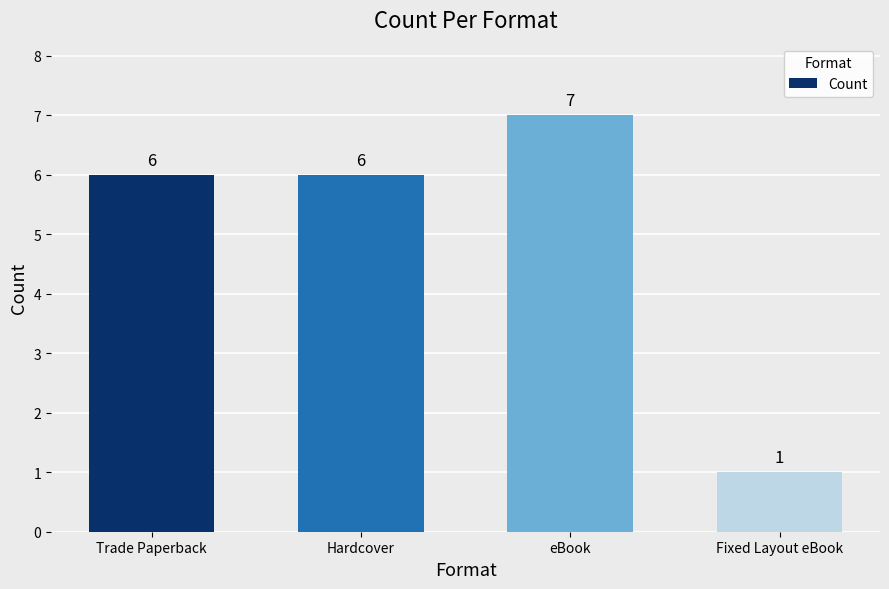

What is the label of the 4th bar from the left?

Fixed Layout eBook